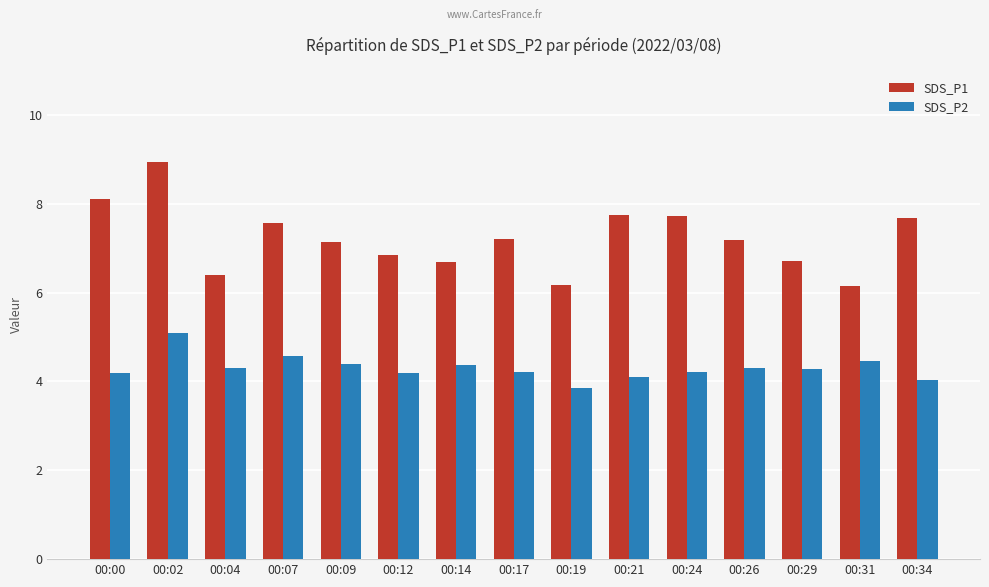

Between 00:09 and 00:14, which series saw the biggest shift?

SDS_P1